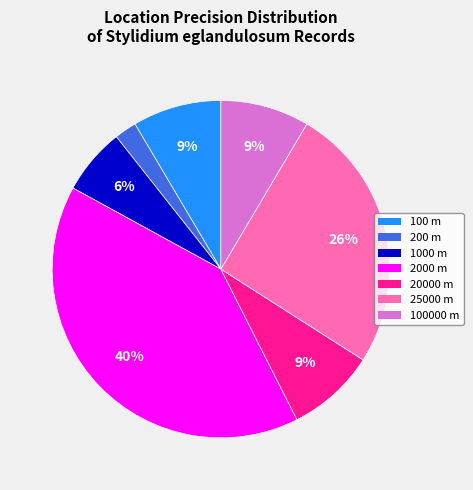

To the nearest percent, what is the difference between the largest and smallest slice percentages?

38%